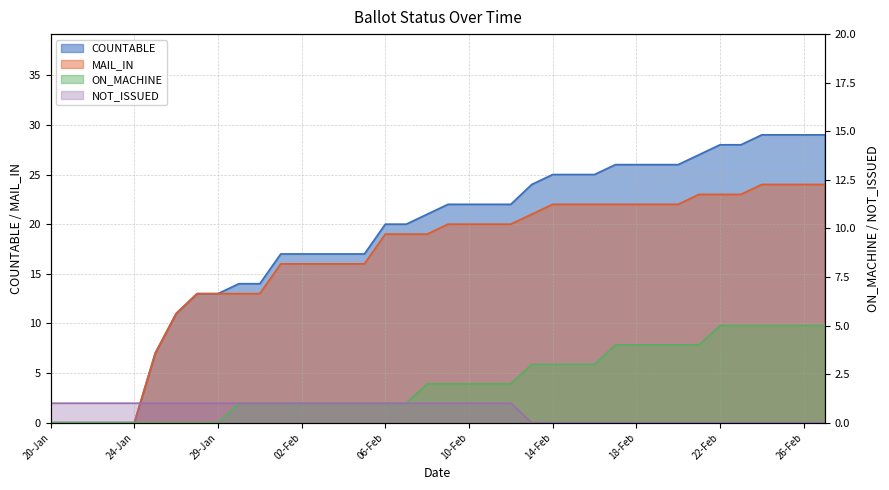

Which series changed the most between 29-Jan and 20-Feb?

COUNTABLE